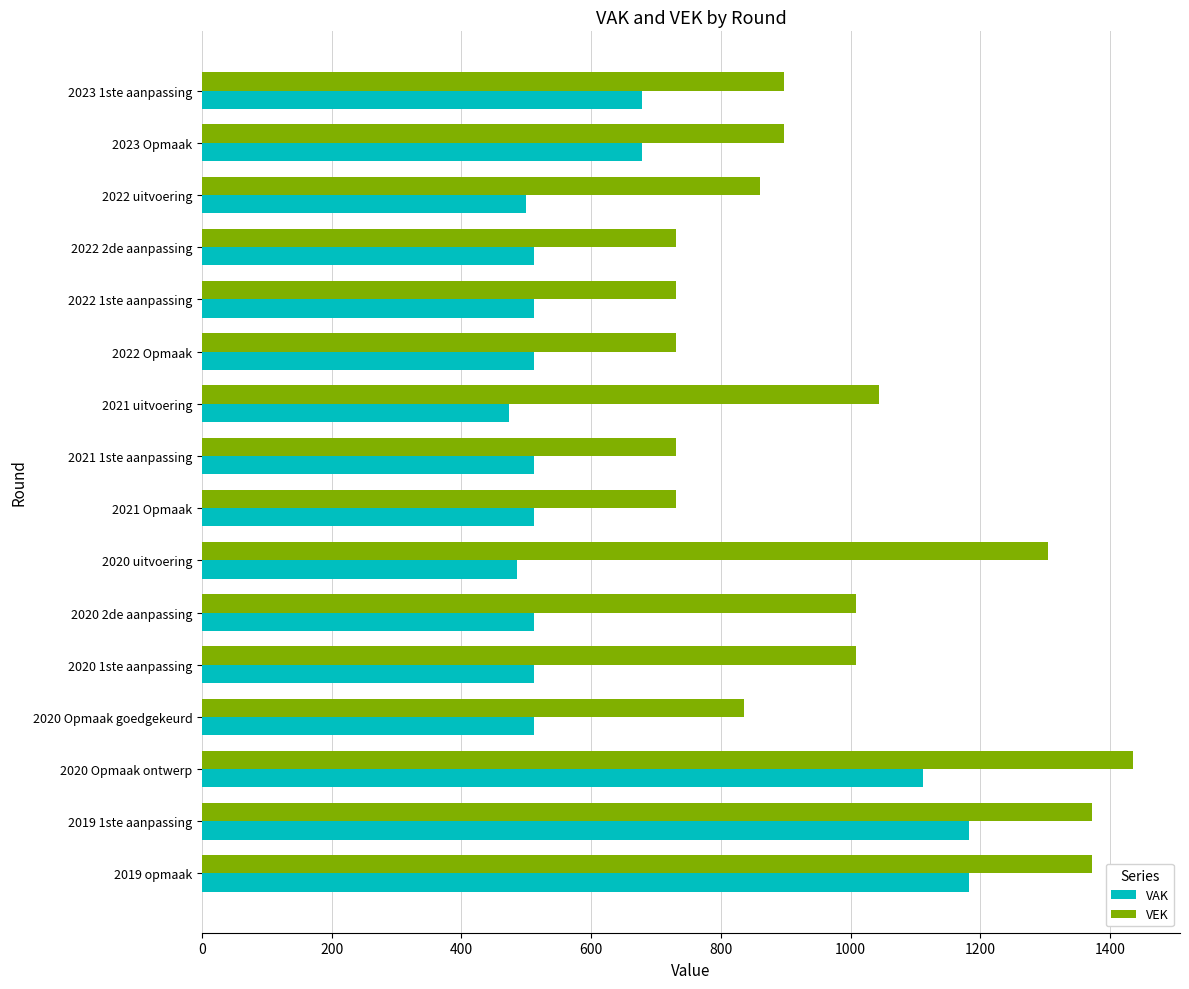

Where is VEK nearest to the value 1083?

2021 uitvoering